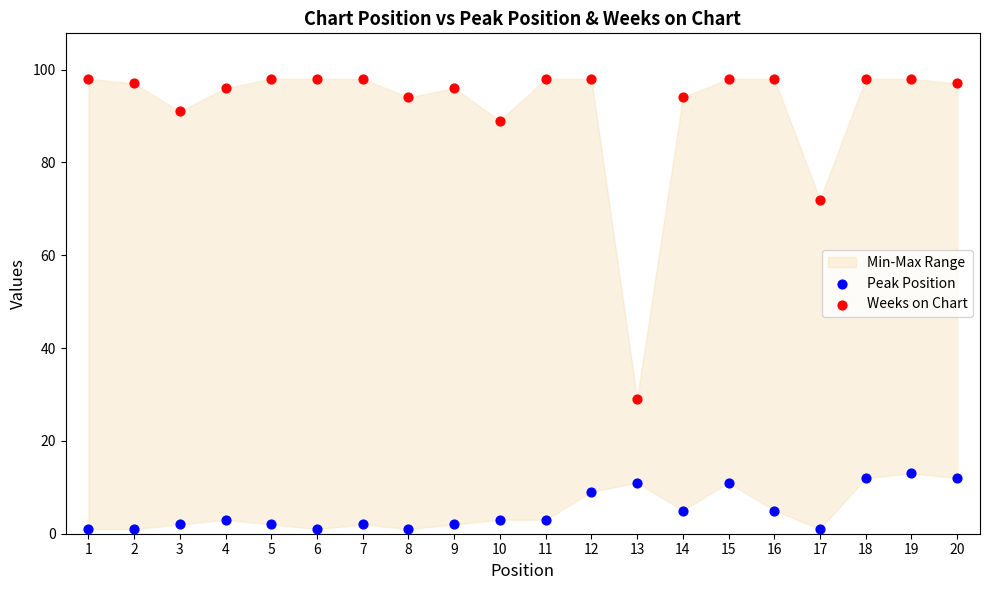

Which series has the widest spread of Y values?

Weeks on Chart